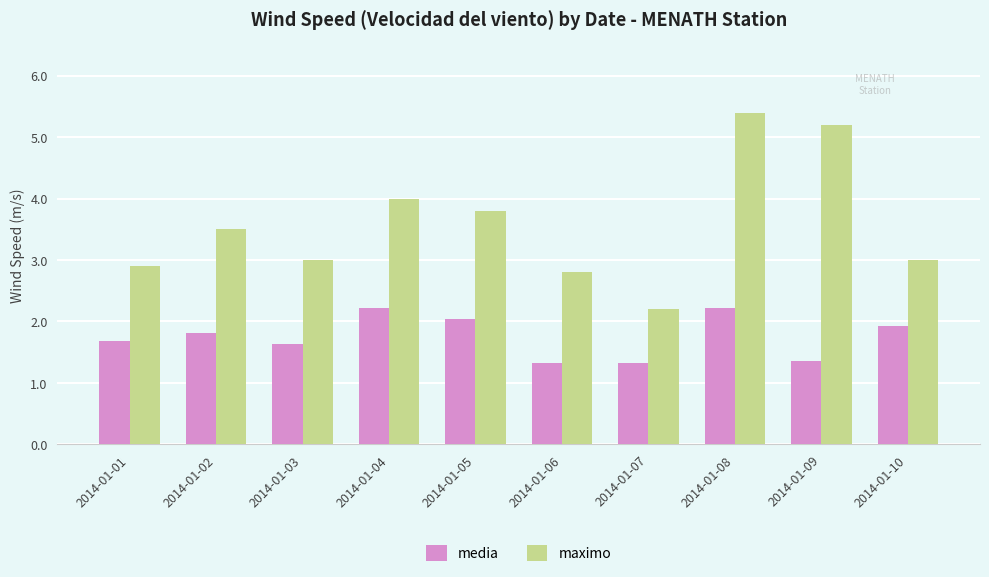

At which category is the sum across all series the highest?

2014-01-08